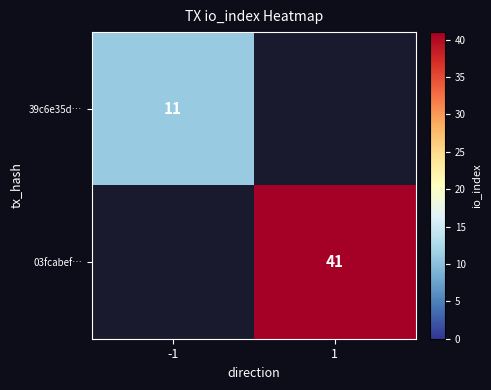

Is it true that 39c6e35d… equals 16 at -1?

False